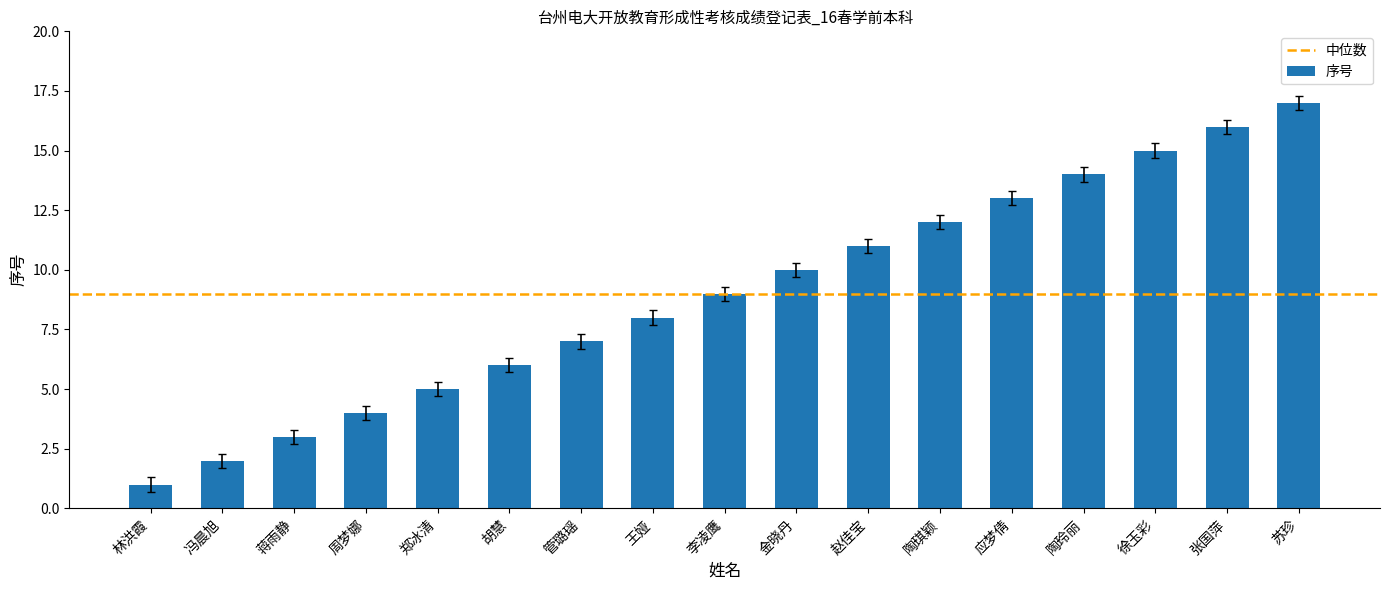

What is the difference between the values at 李凌鹰 and 林洪霞?

8